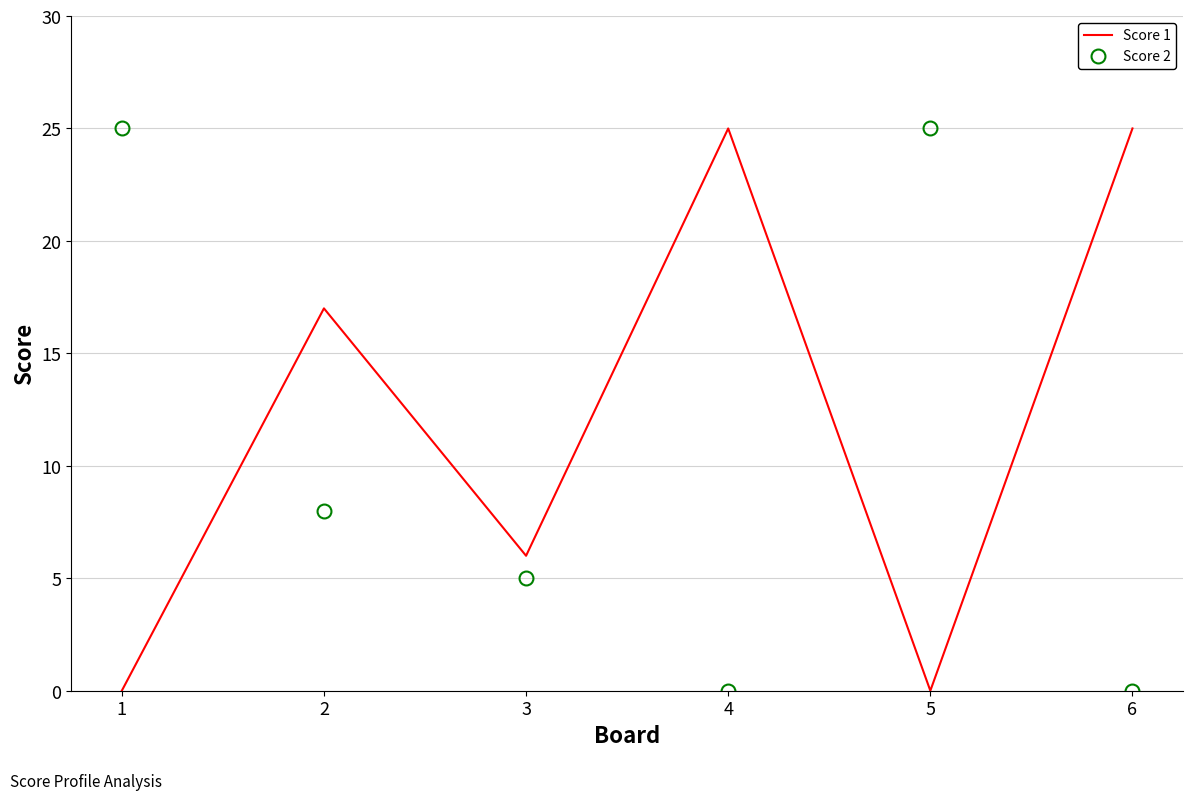

What are all the series names shown in the legend?

Score 1, Score 2